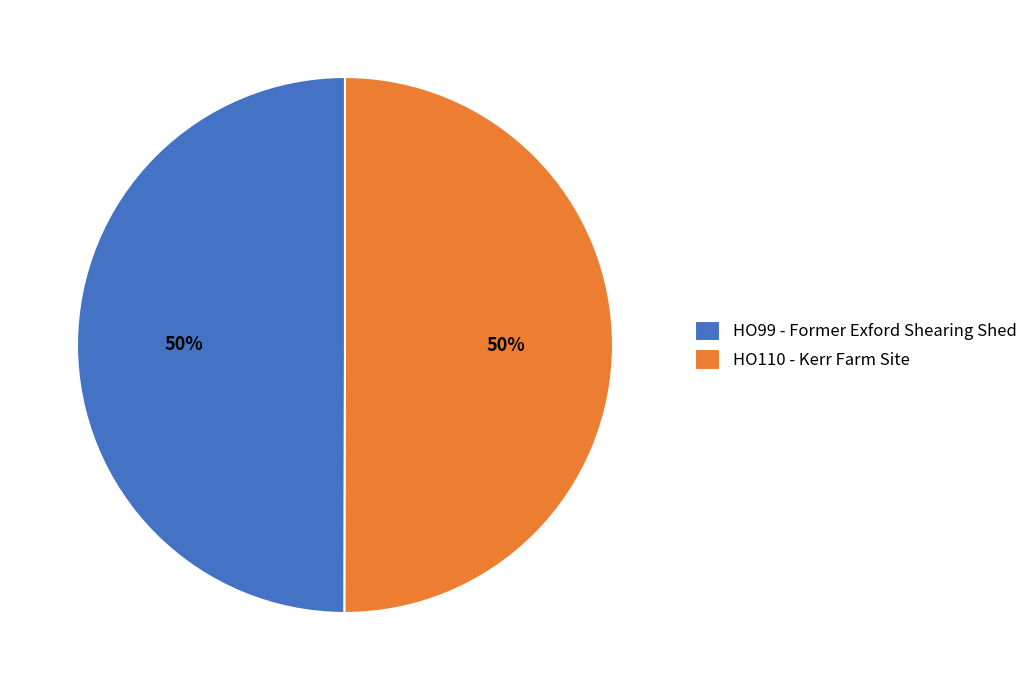

To the nearest percent, what portion does HO110 - Kerr Farm Site represent?

50%